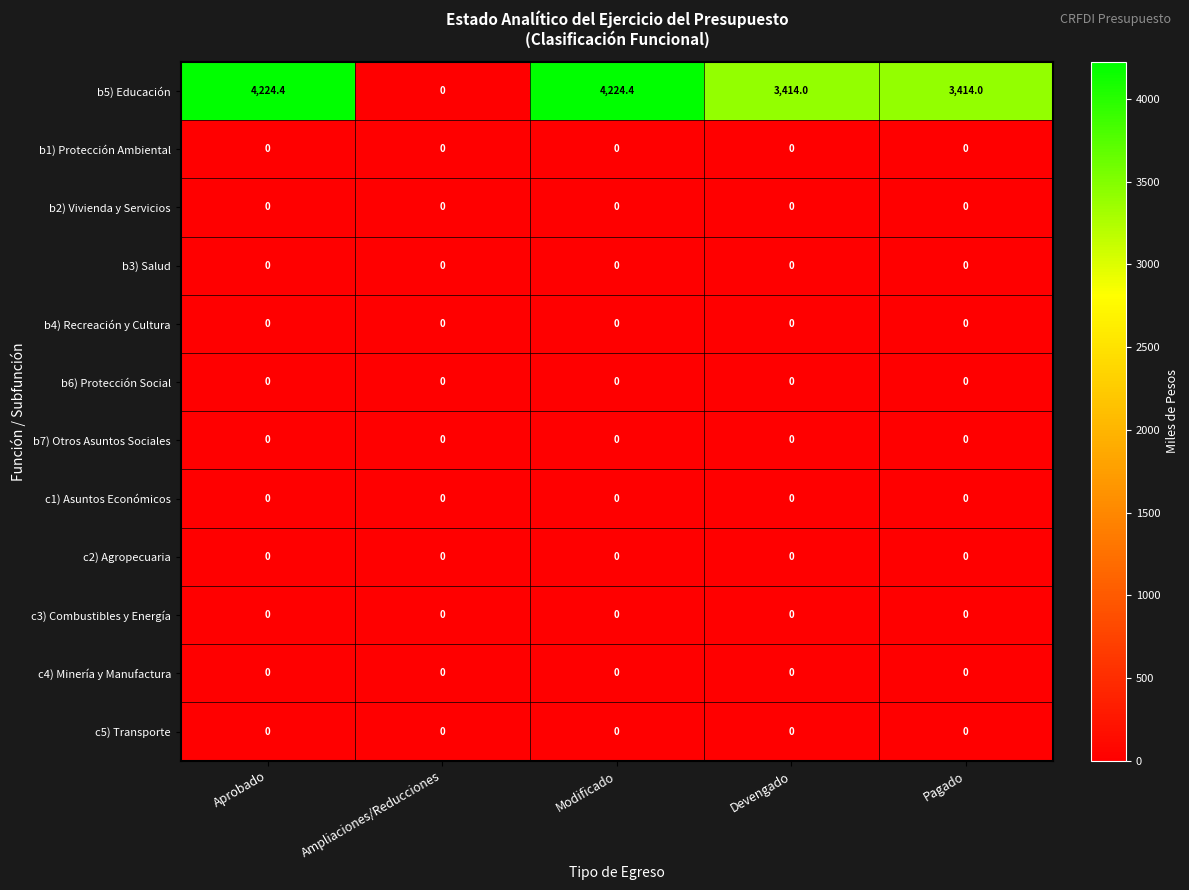

What is the maximum value shown in the chart?

4224.4